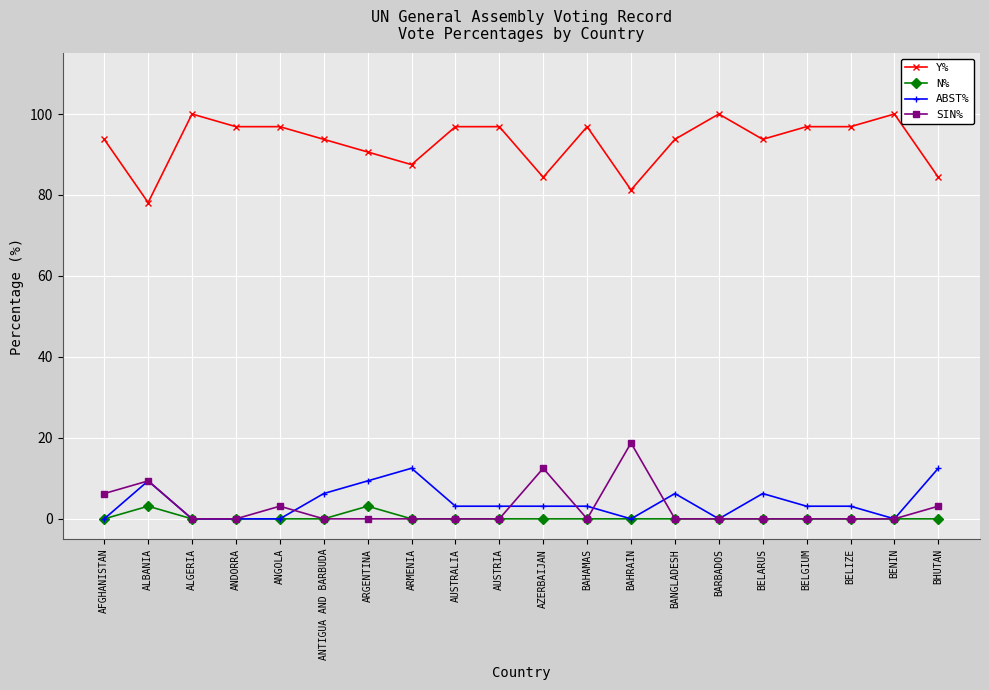

What is the minimum value for Y%?

78.1